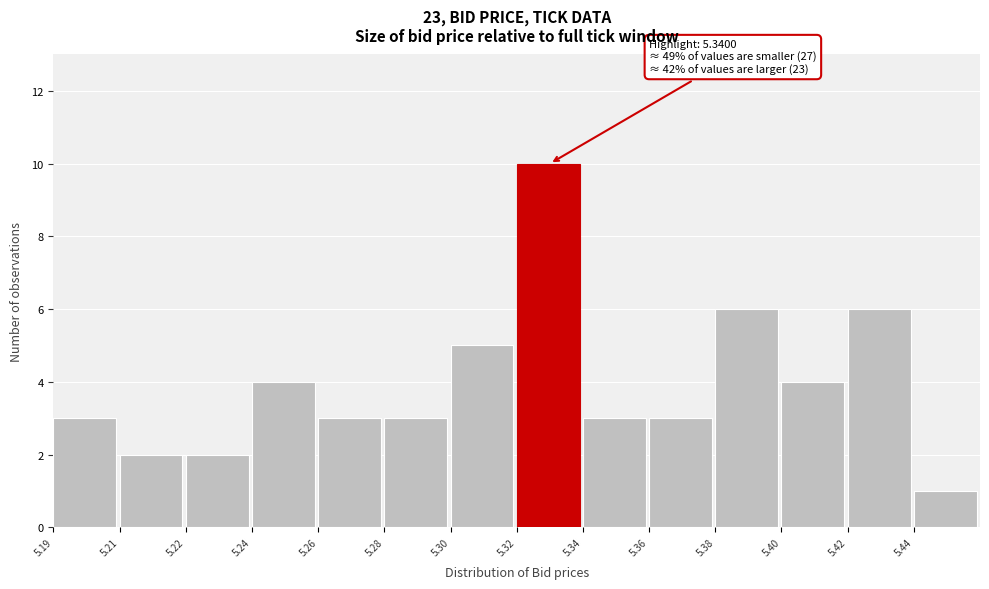

Reading right to left, list all the values displayed in this chart.

1	6	4	6	3	3	10	5	3	3	4	2	2	3